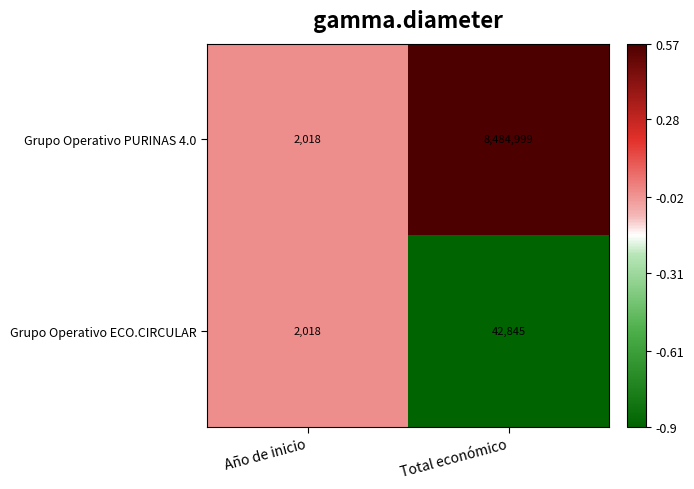

What is the spread (max minus min) of values at Total económico?

8442154